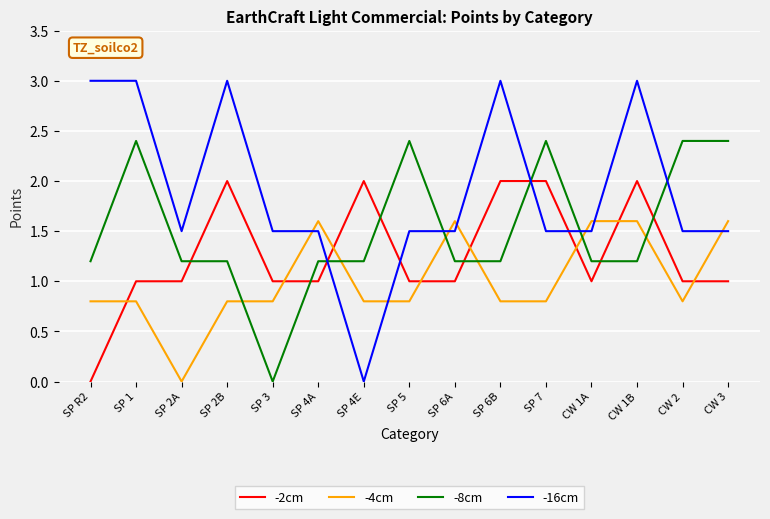

What is the difference between the -8cm values at SP 3 and CW 1A?

1.2